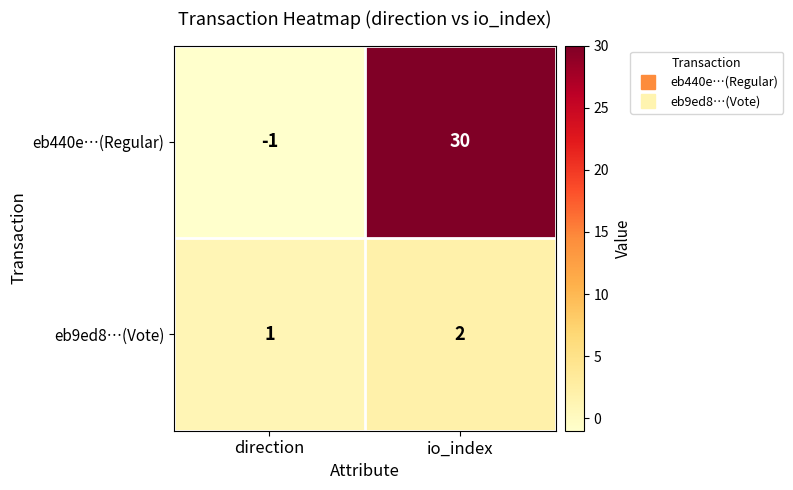

What is the difference between the highest and lowest values at io_index?

28